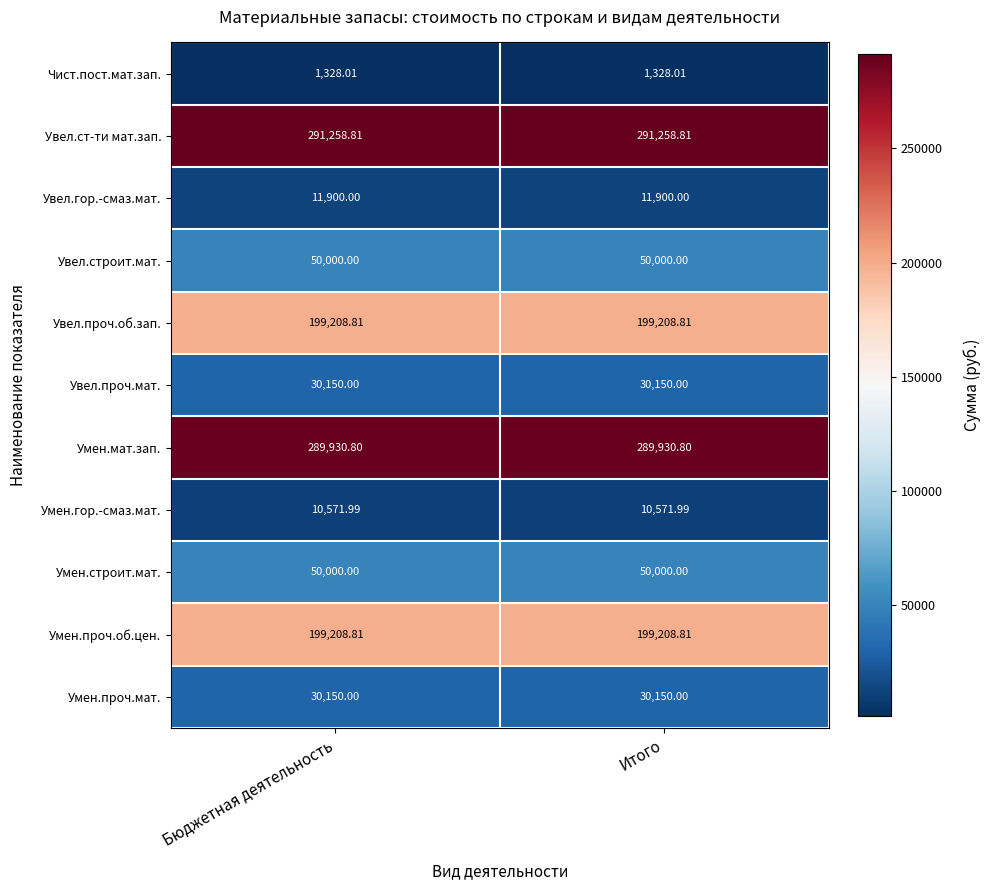

Which series has the largest total across all categories?

Увел.ст-ти мат.зап.